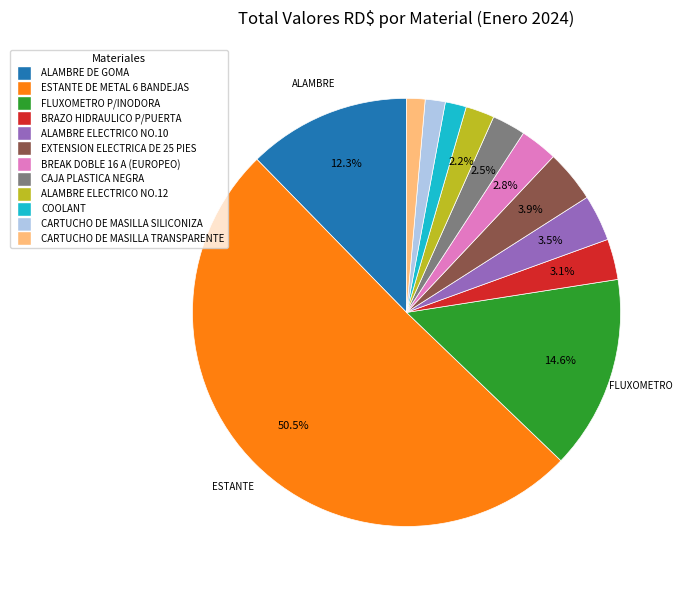

Which slice is the largest?

ESTANTE DE METAL 6 BANDEJAS